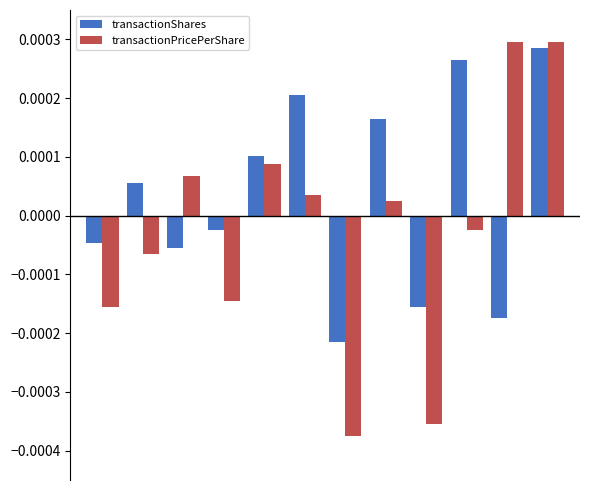

At how many categories does at least one series exceed 0?

8